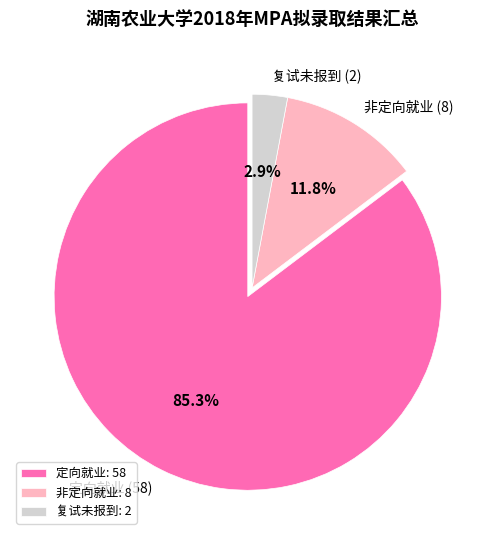

What percentage is the 非定向就业 slice, to the nearest percent?

12%